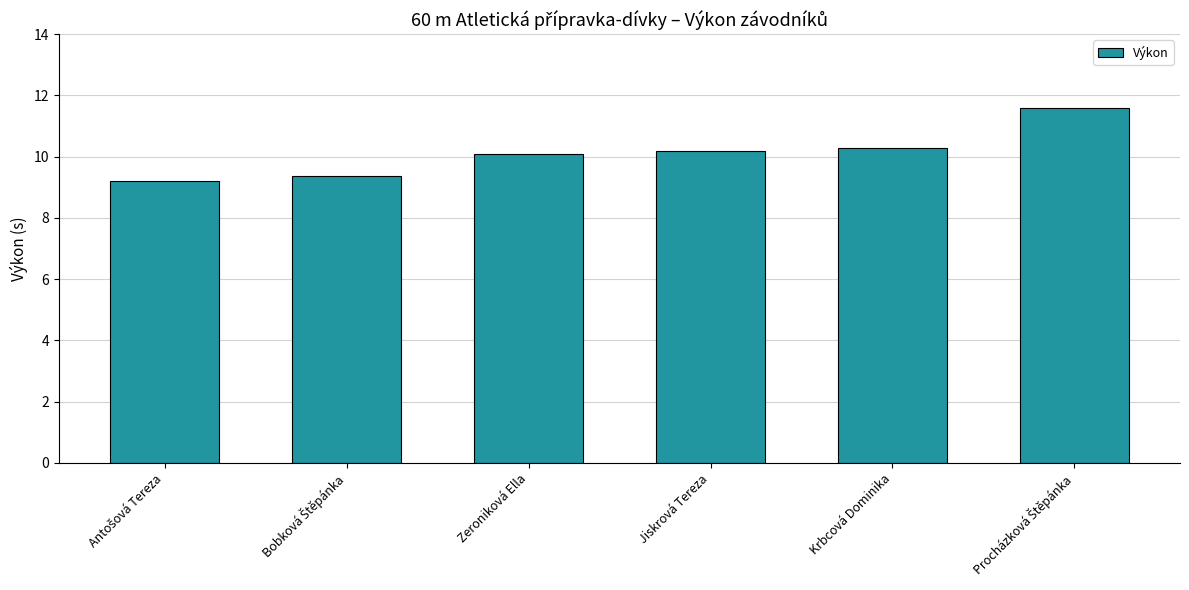

Reading right to left, what are all the values shown in this chart?

11.6	10.3	10.2	10.1	9.4	9.2